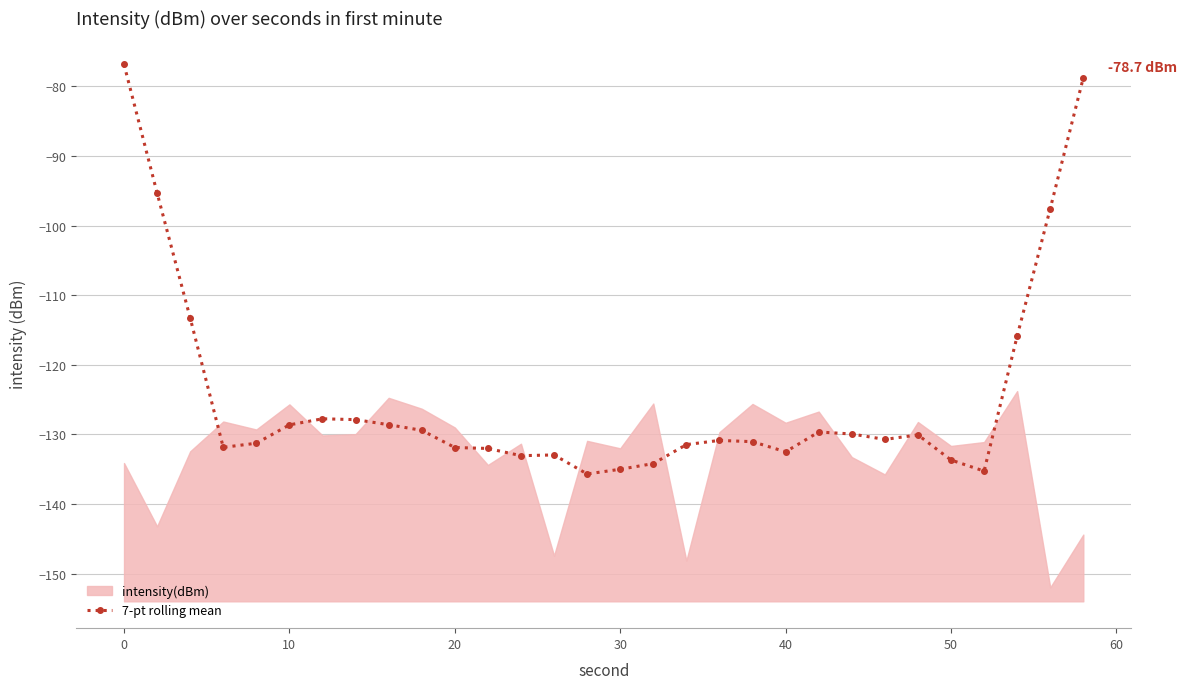

The 7-pt rolling mean series shows -132.5 at 40. True or false?

True